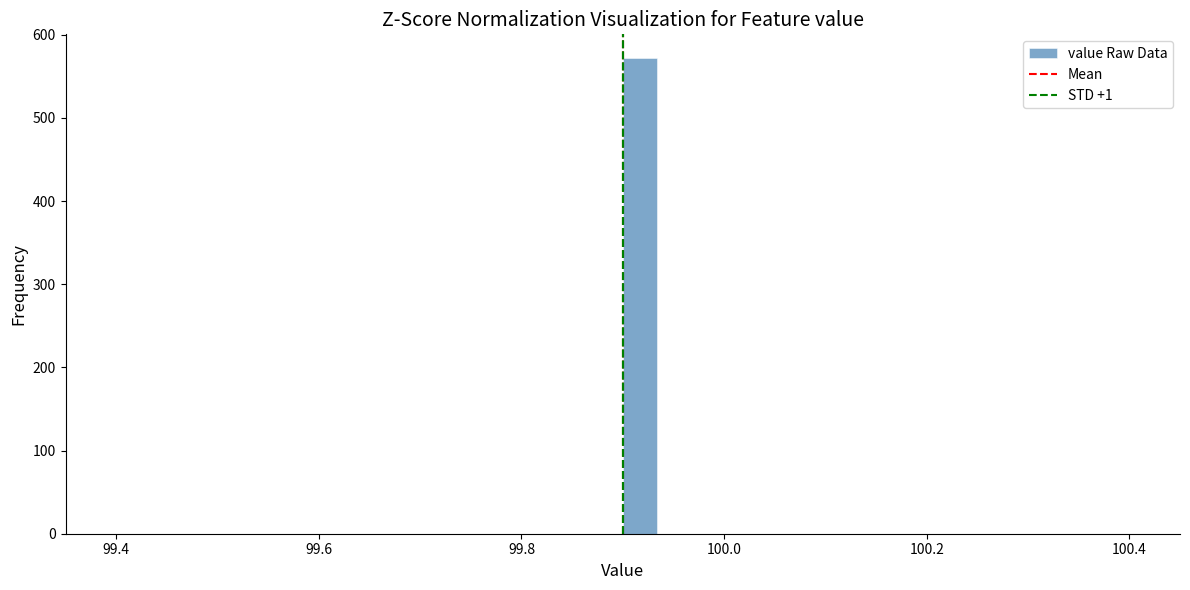

Around what value on the x-axis is the tallest bar? Give the approximate position of its centre, as read against the axis.

99.92